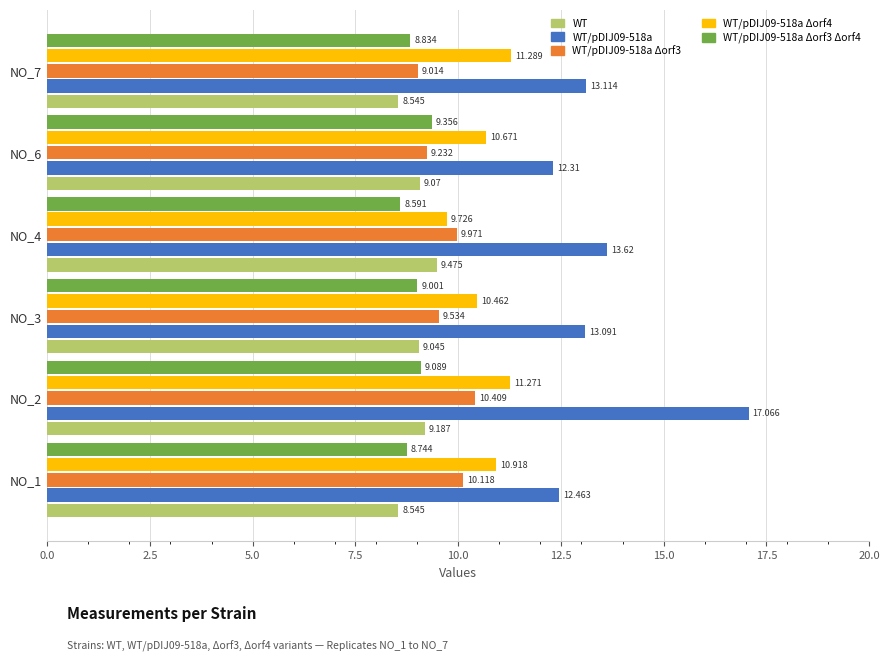

Is the value of WT/pDIJ09-518a Δorf4 at NO_4 greater than the value of WT at NO_4?

Yes